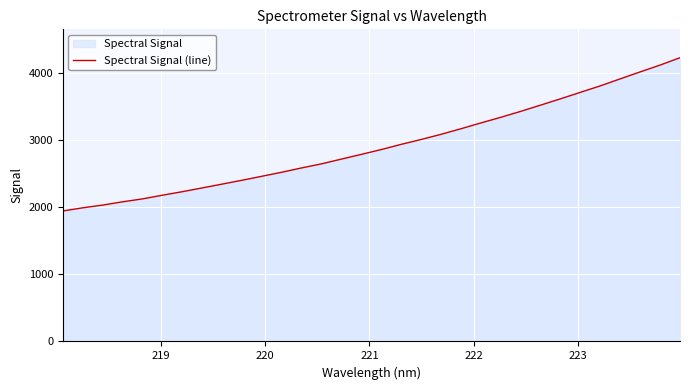

What is the smallest value displayed?

1946.4